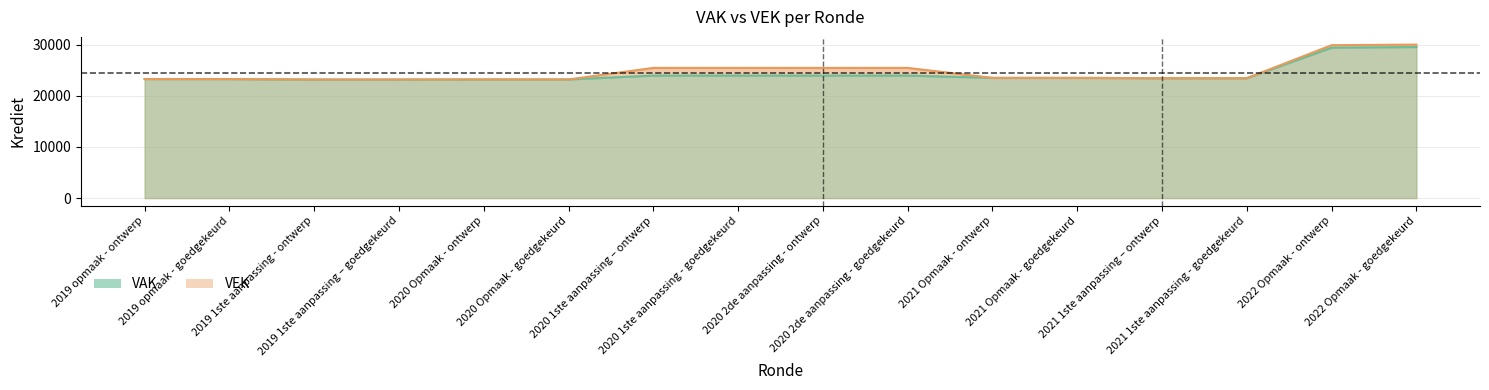

What are all the series names shown in the legend?

VAK, VEK